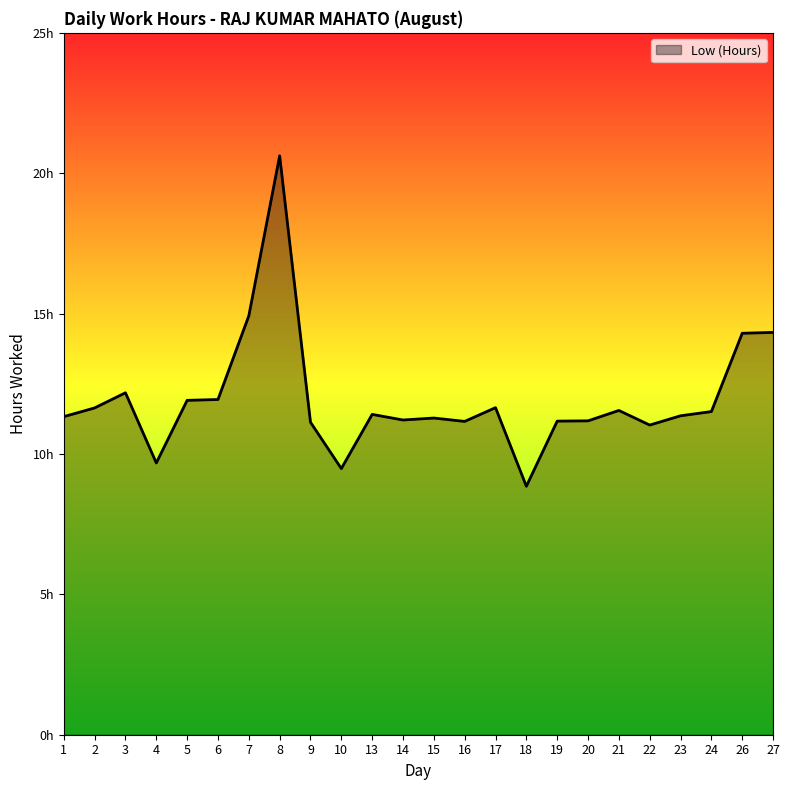

At which label is the value closest to 14?

26